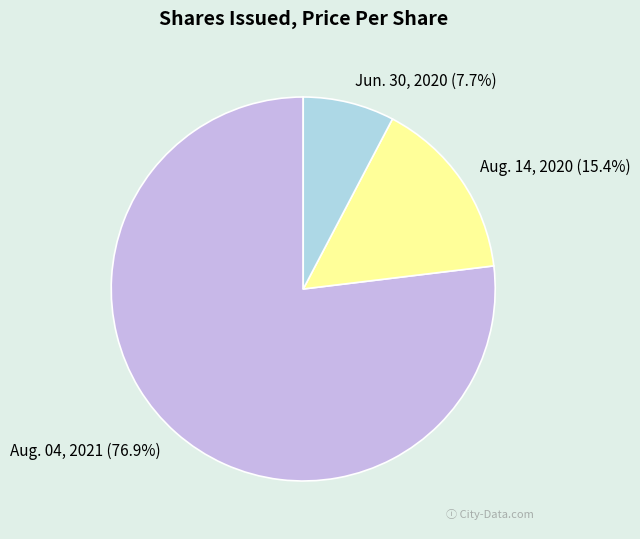

Is it true that Jun. 30, 2020 is 1% of the pie?

False